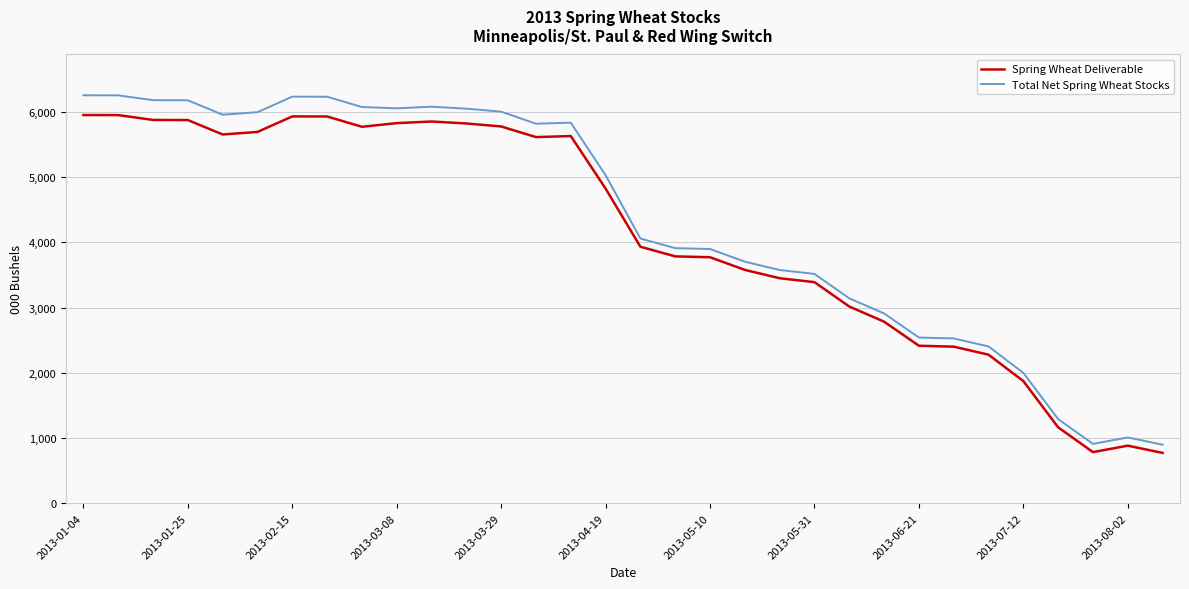

List the series in order of their peak value, highest first.

Total Net Spring Wheat Stocks, Spring Wheat Deliverable